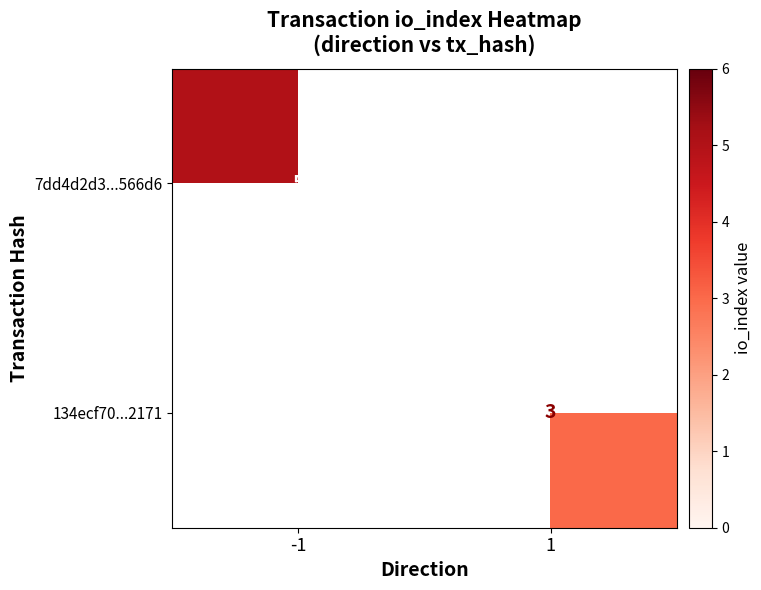

Is it true that 134ecf70...2171 equals 3 at 1?

True